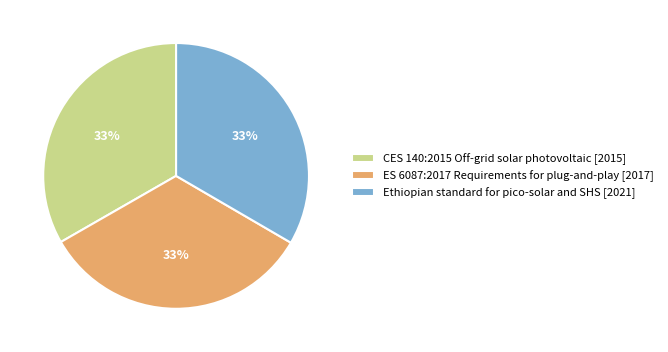

Is there a majority slice in this chart?

No